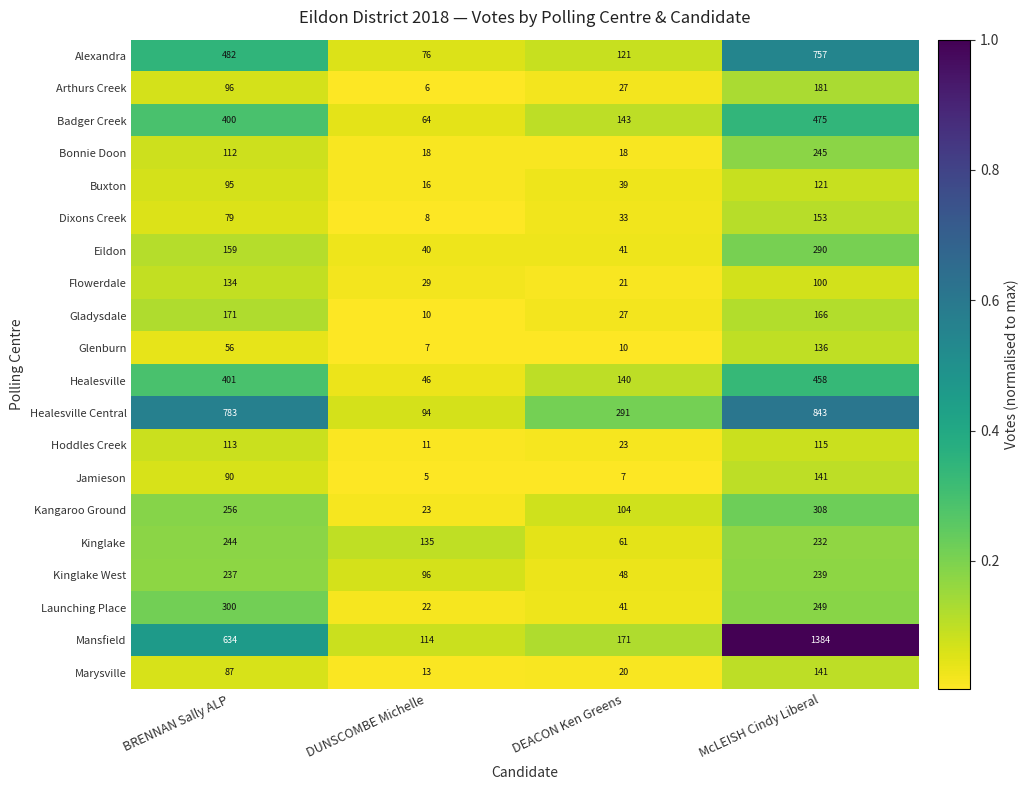

At how many categories does at least one series exceed 92?

4